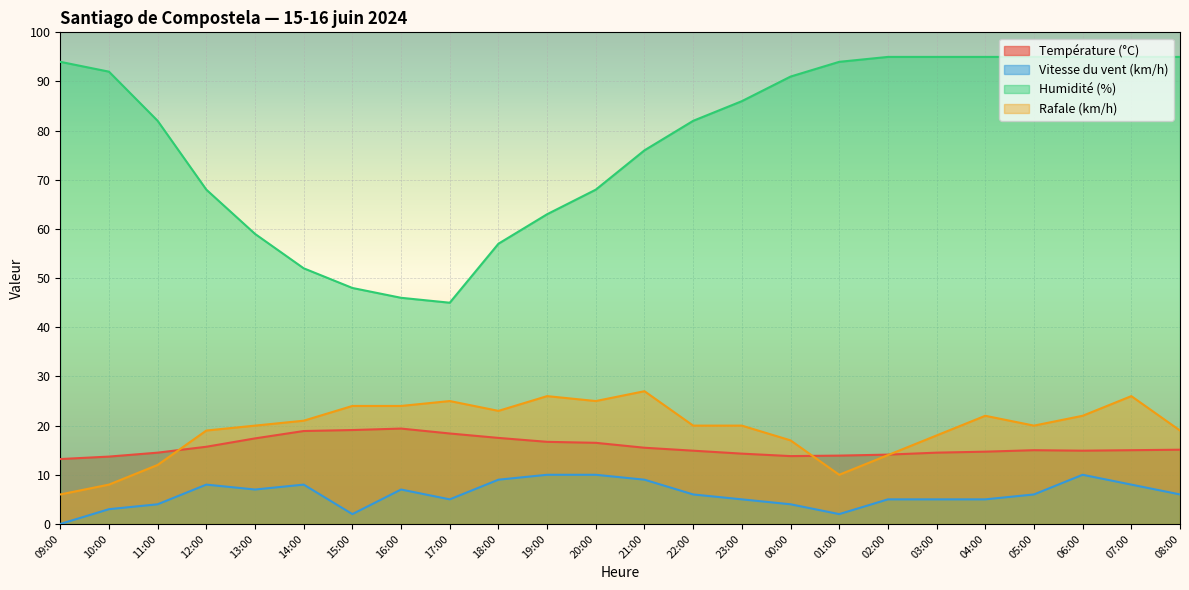

What are all the series names shown in the legend?

Température (°C), Vitesse du vent (km/h), Humidité (%), Rafale (km/h)